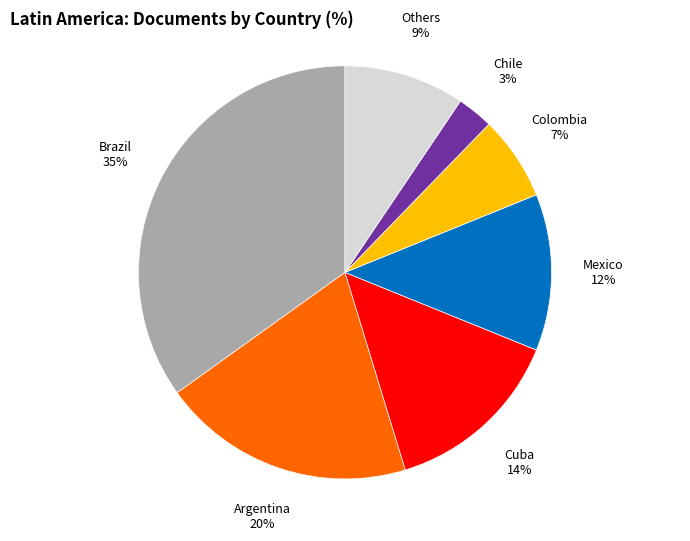

To the nearest percent, what is the difference between the largest and smallest slice percentages?

32%